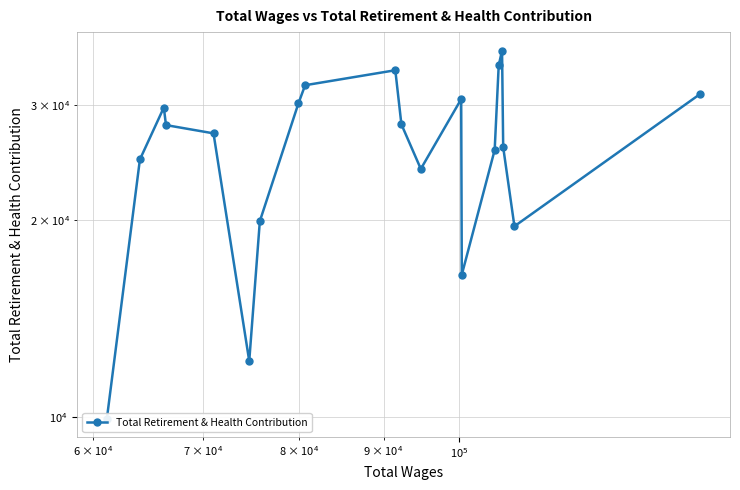

Reading left to right, list all the values displayed in this chart.

9961	24785	29752	27972	27170	12193	19947	30185	32183	33926	28045	23973	30647	16522	25625	34502	36365	25881	19592	31220